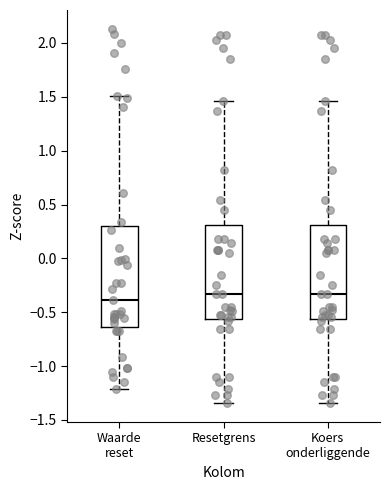

Which box is the tallest, from its lower edge to its upper edge?

Waarde reset